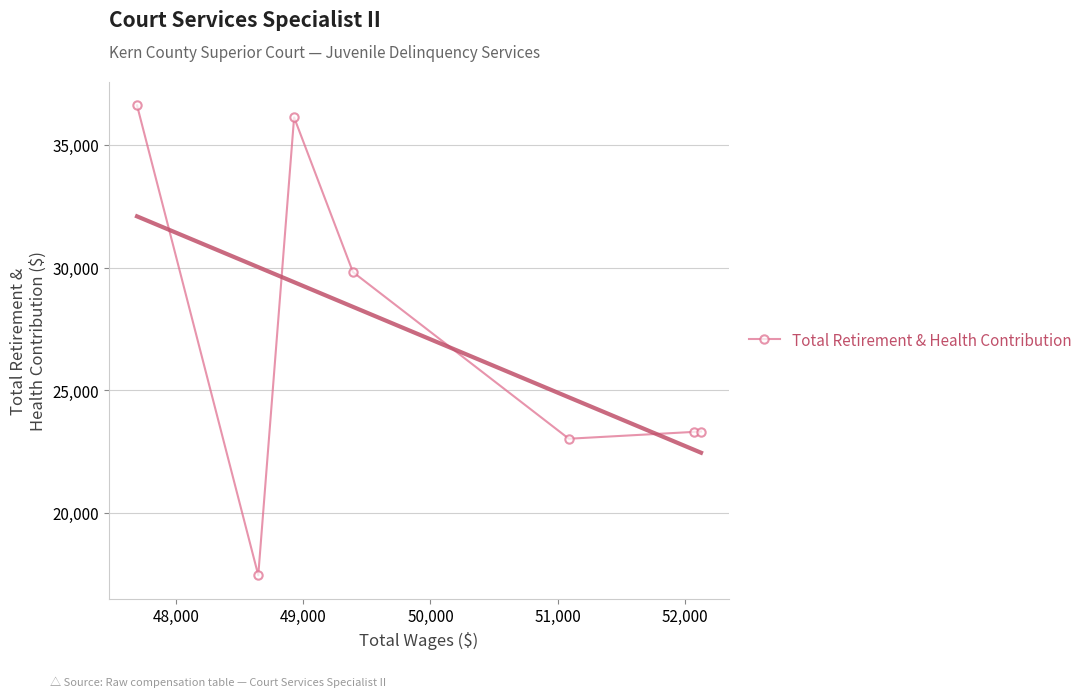

How many interior local valleys (lower than both neighbors) does the data have?

2